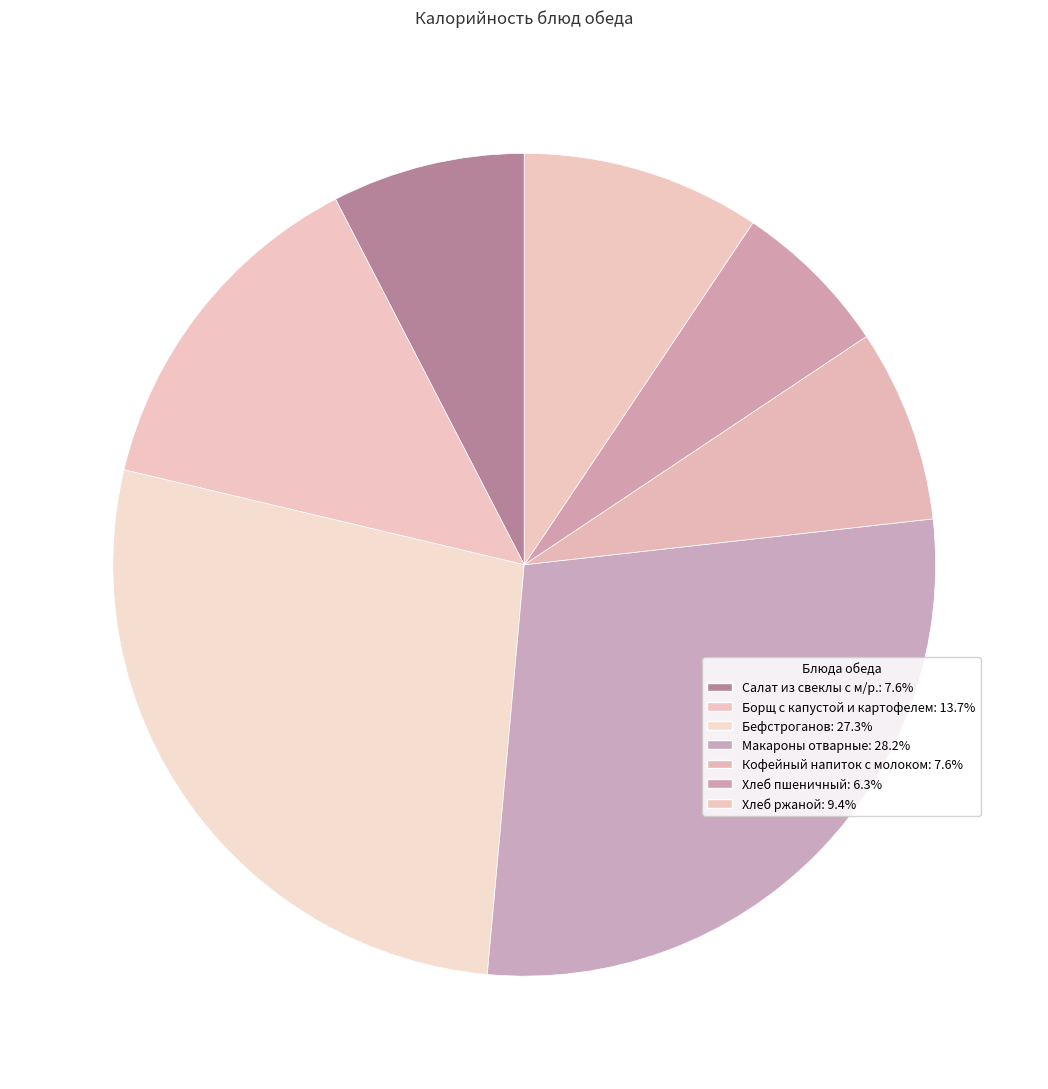

Count the number of slices in the pie.

7